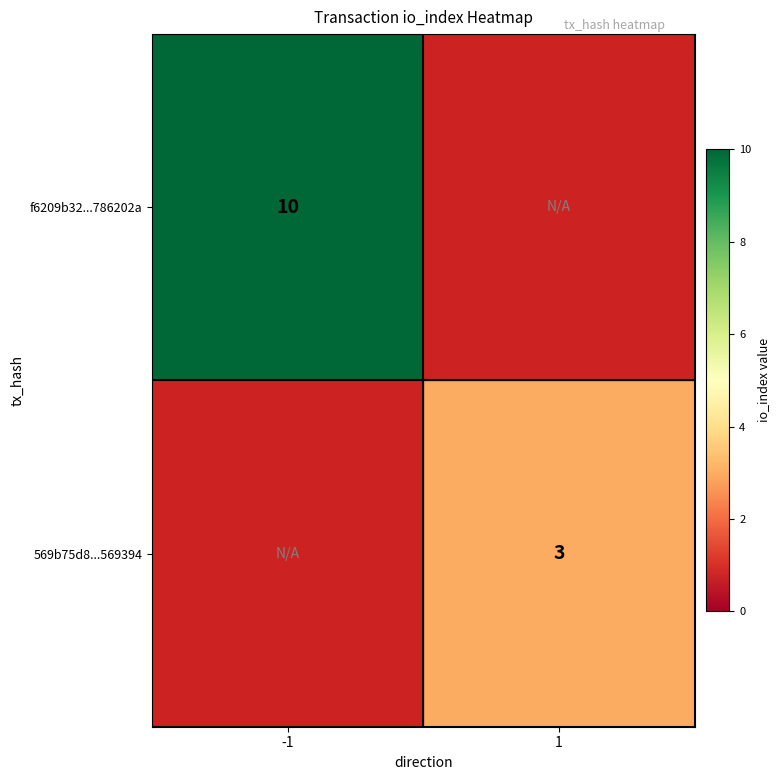

Is it true that 569b75d8...569394 equals 4.6 at 1?

False